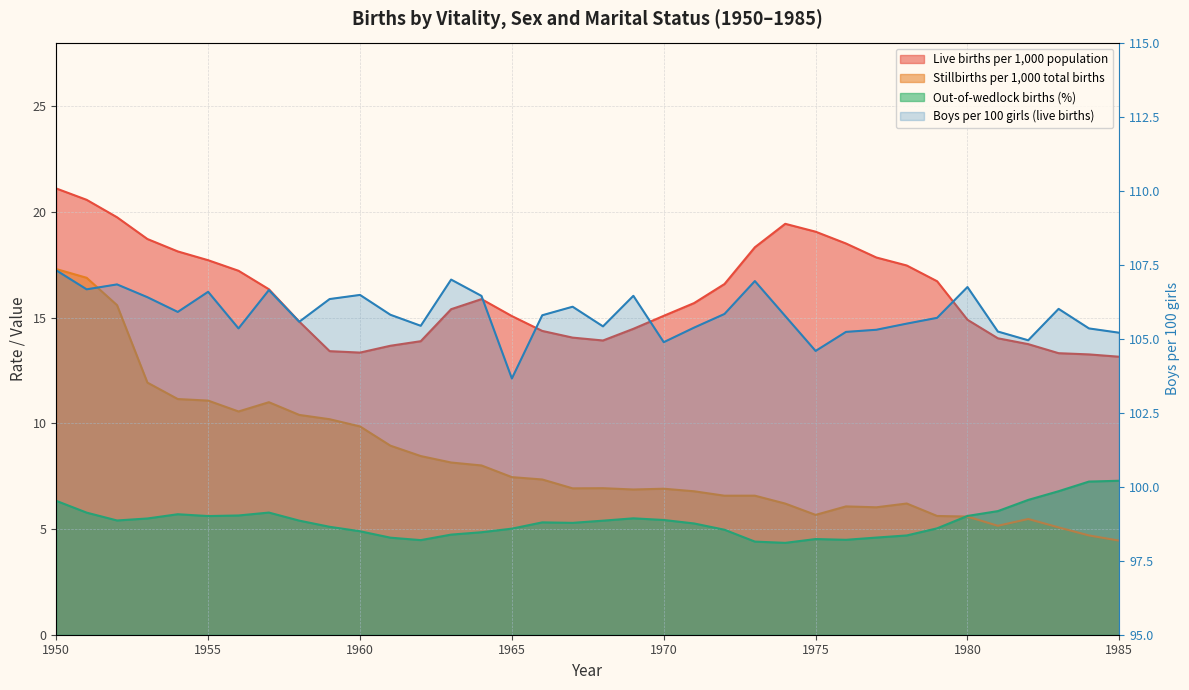

True or false: Boys per 100 girls (live births) has more than 0 interior local peaks.

True